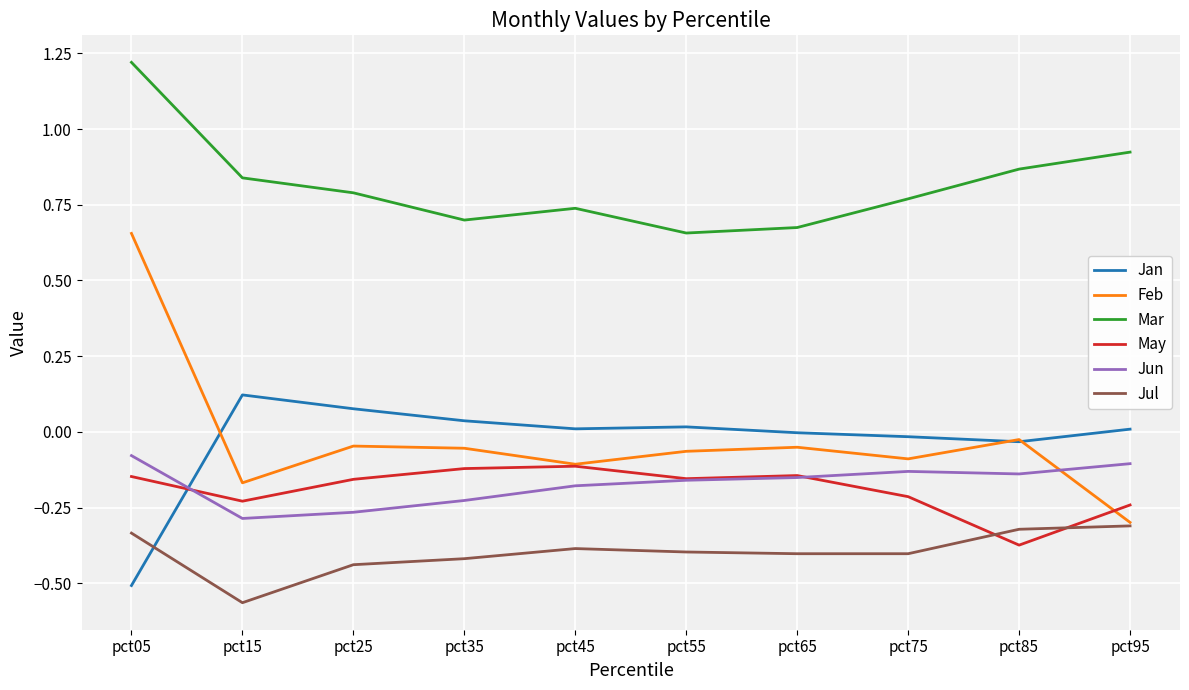

The value of Jul at pct15 is -0.4. True or false?

False